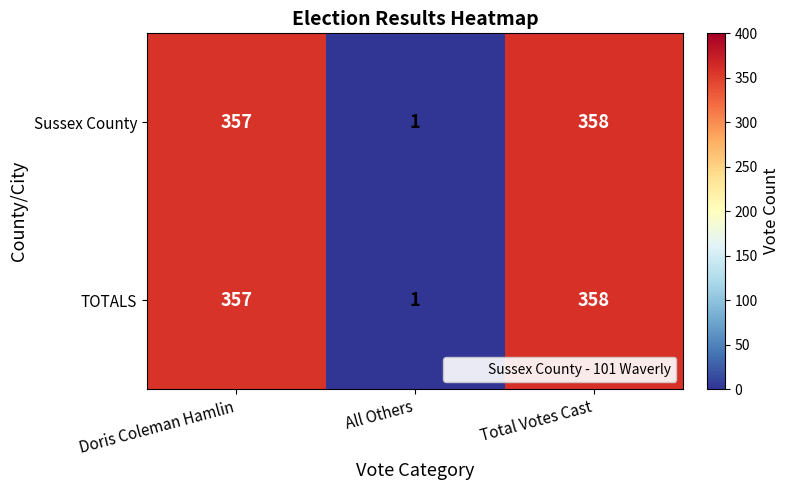

What is the sum of the Sussex County values at Total Votes Cast and All Others?

359